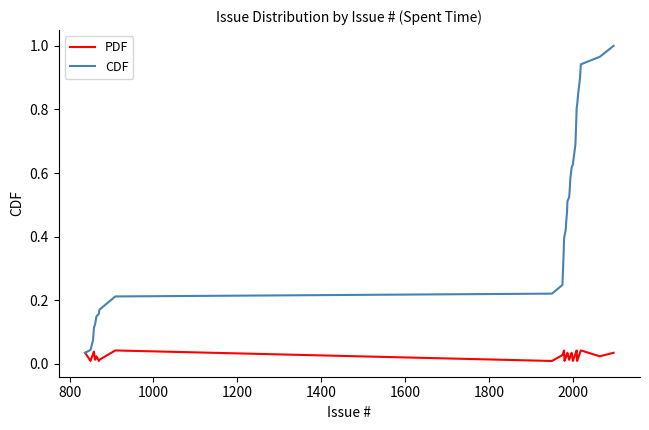

In PDF, how many points are higher than both neighbors (excluding endpoints)?

8